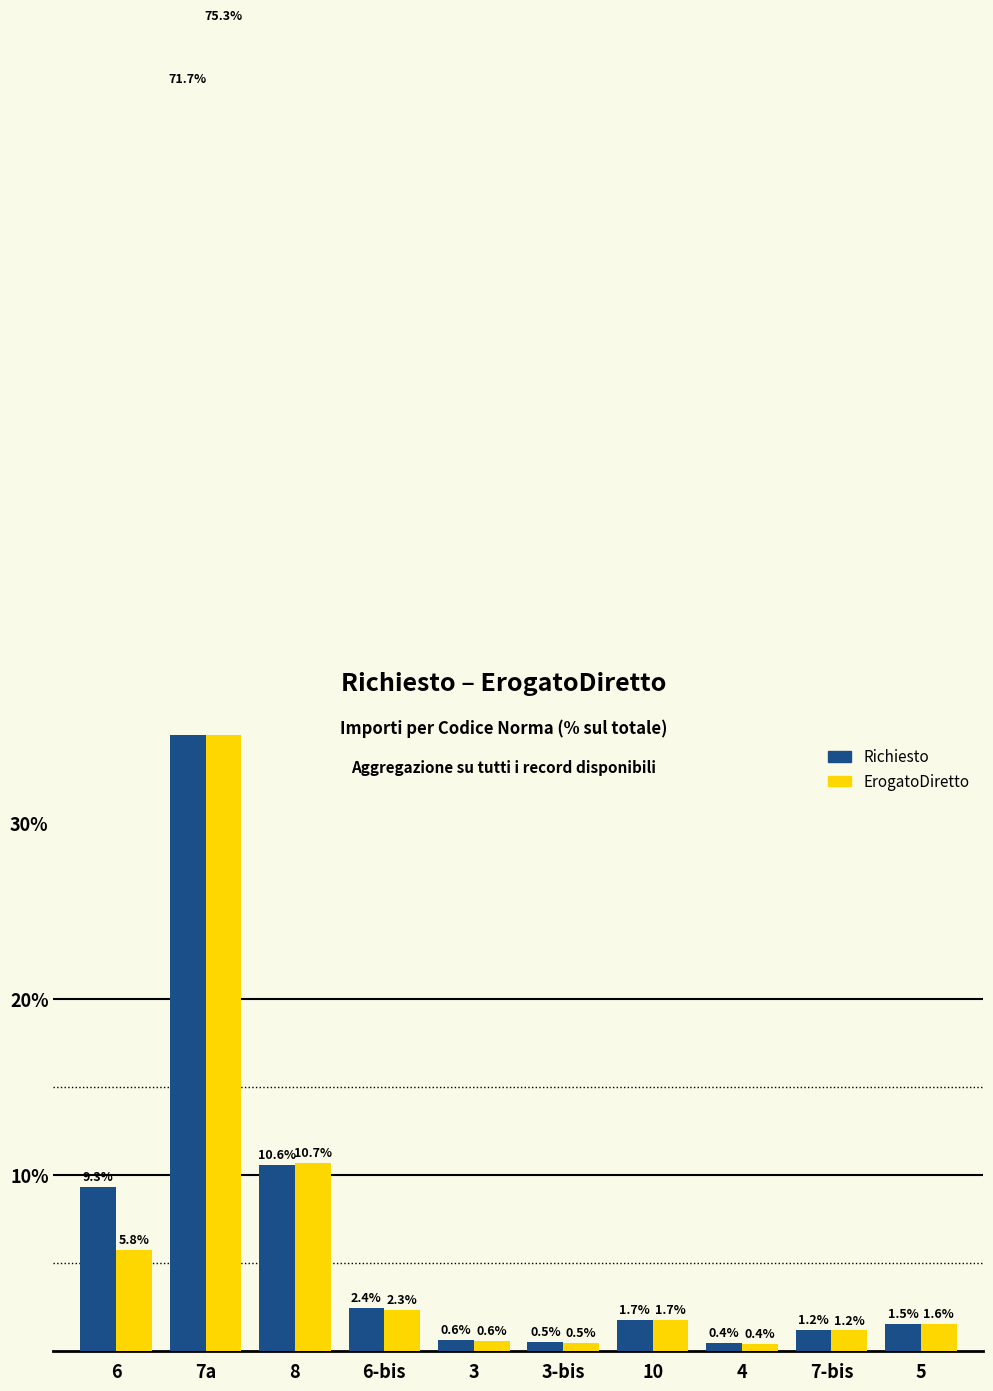

Which series changed the most between 6 and 5?

Richiesto